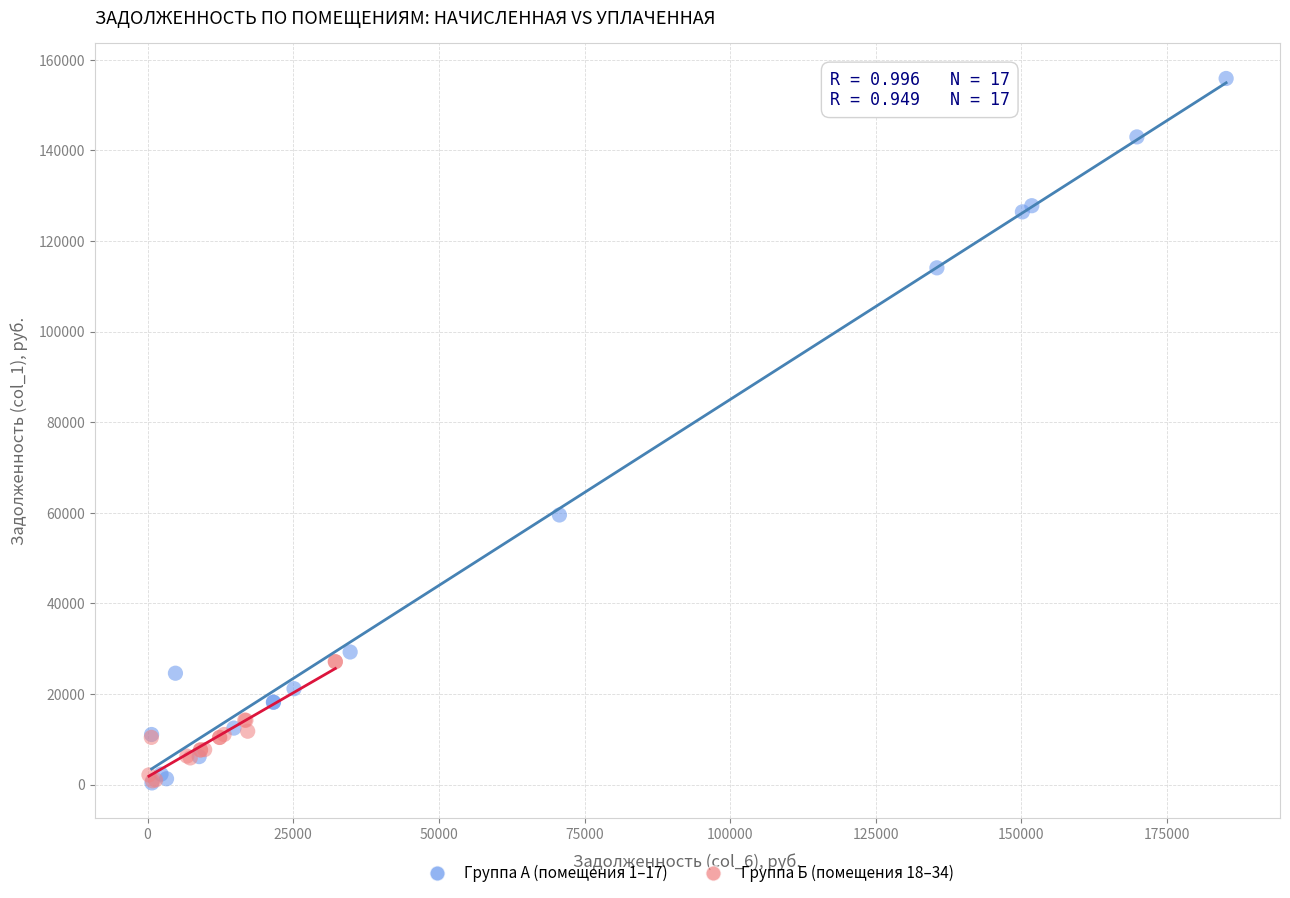

Which series has the largest Y range (max minus min)?

Группа А (помещения 1–17)